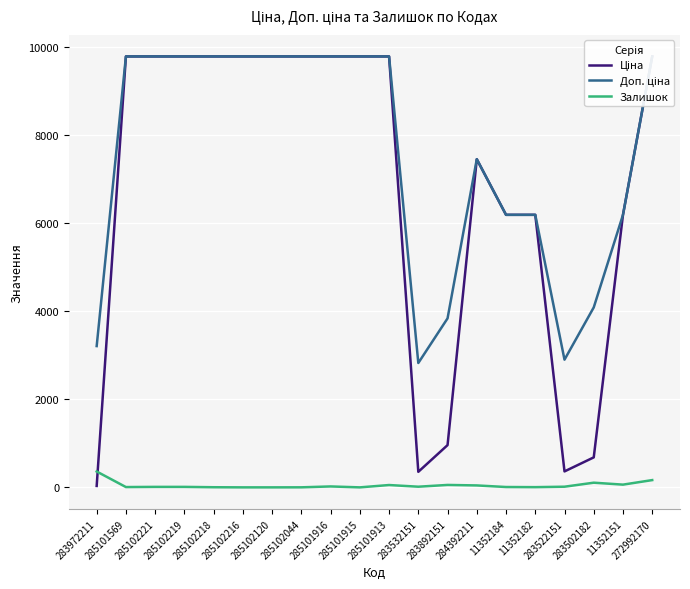

True or false: Ціна and Доп. ціна cross at least once.

False